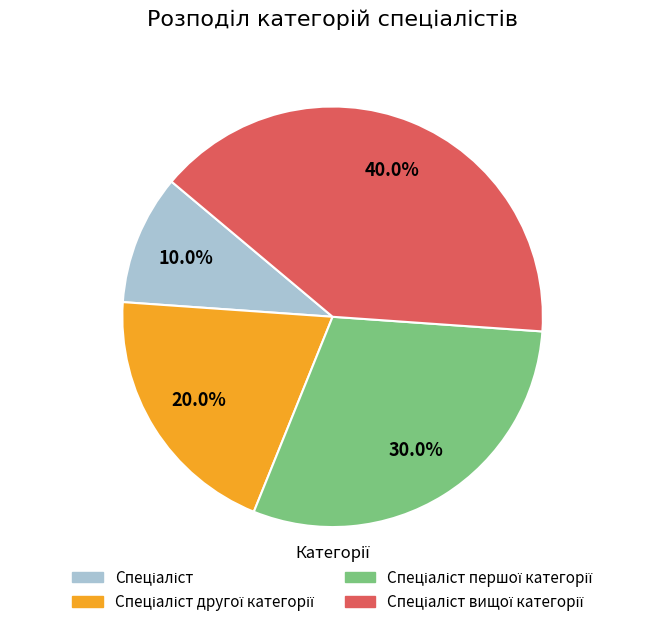

Is there a majority slice in this chart?

No